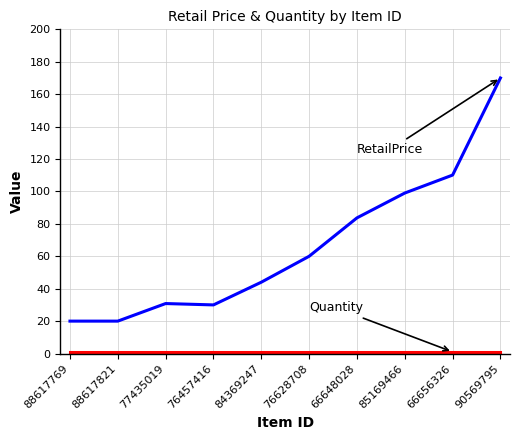

What is the maximum value shown in the chart?

170.0